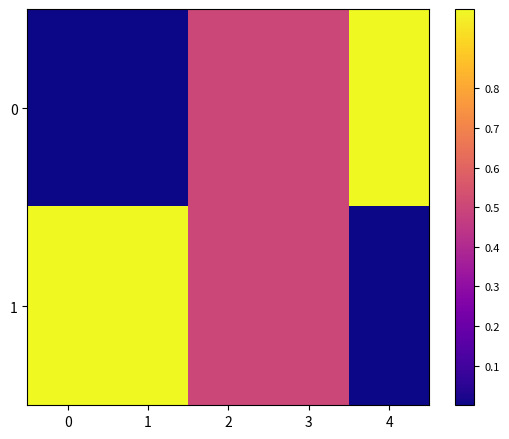

At 1, list the series in order from largest to smallest.

1, 0